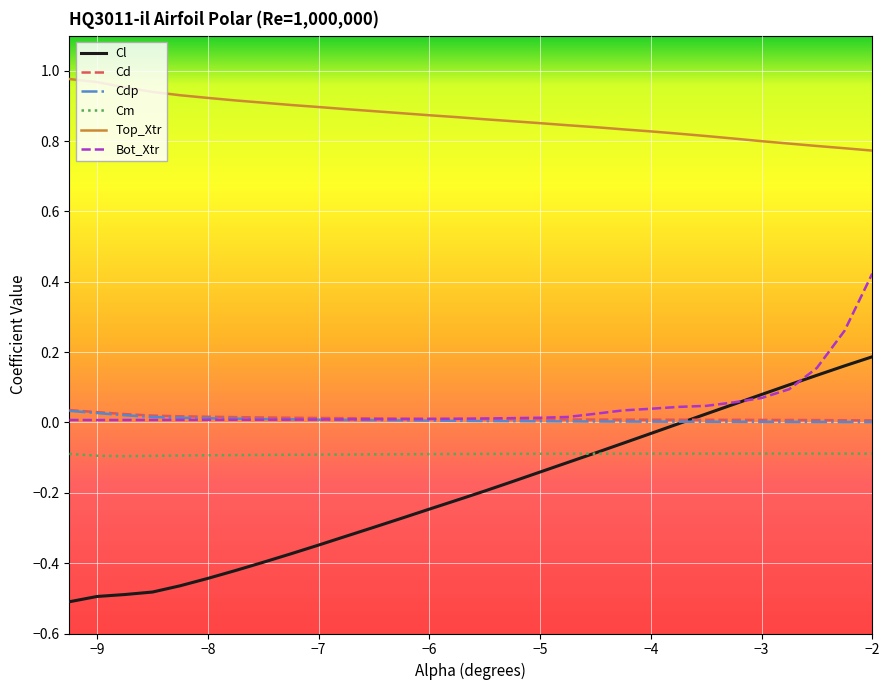

True or false: Cdp and Cl intersect in this chart.

True